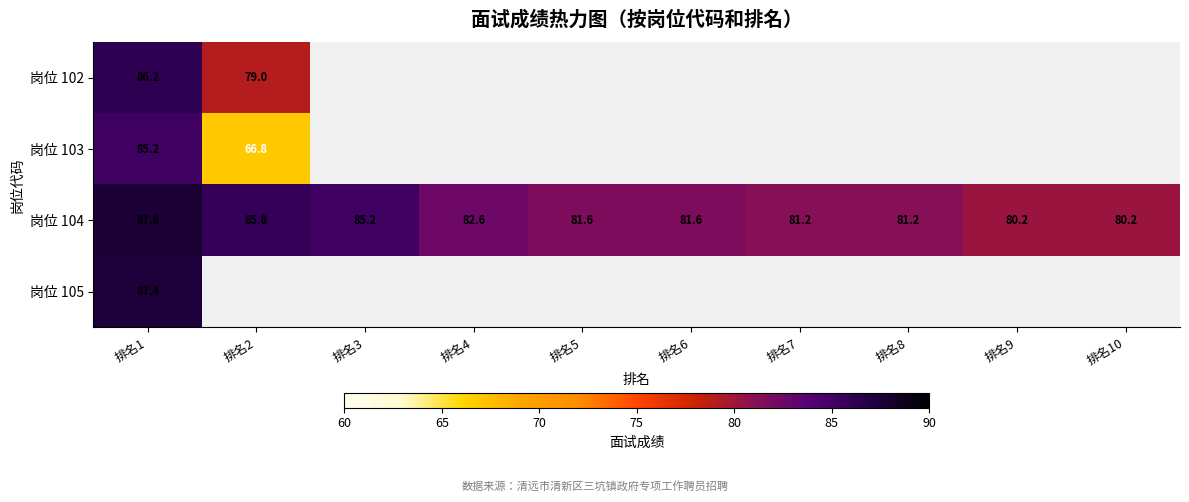

Which category has the highest value in the 岗位 104 series?

排名1